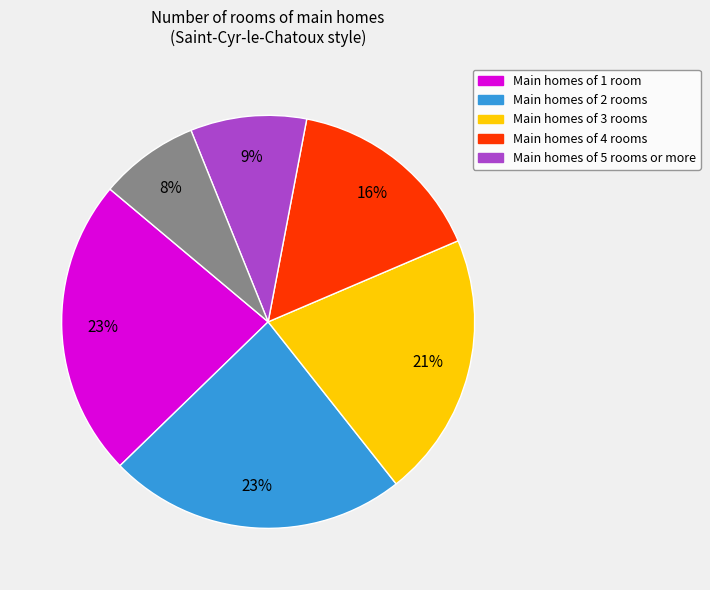

Does any single category account for the majority?

No